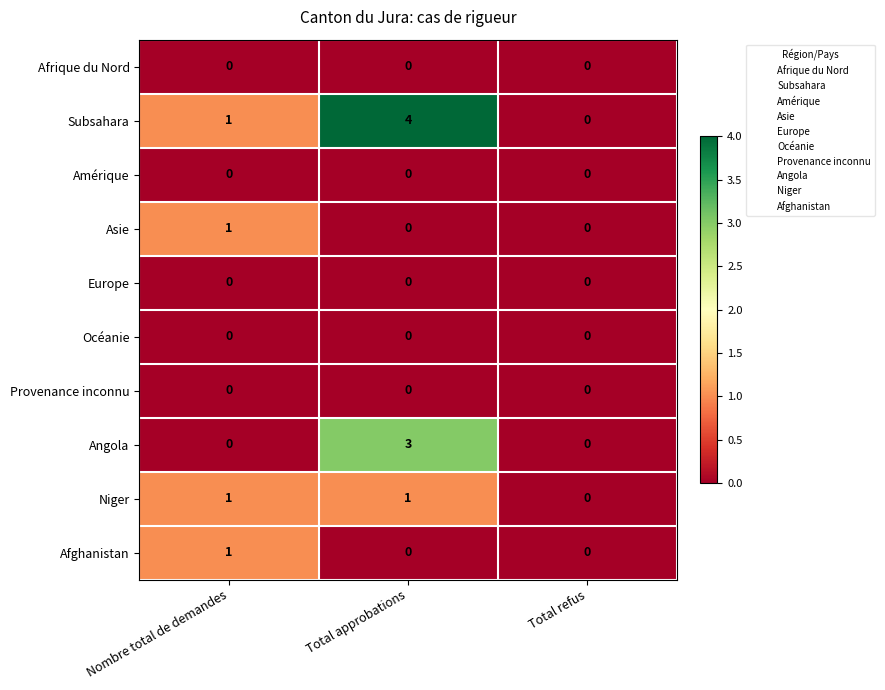

Count the number of categories in the chart.

3